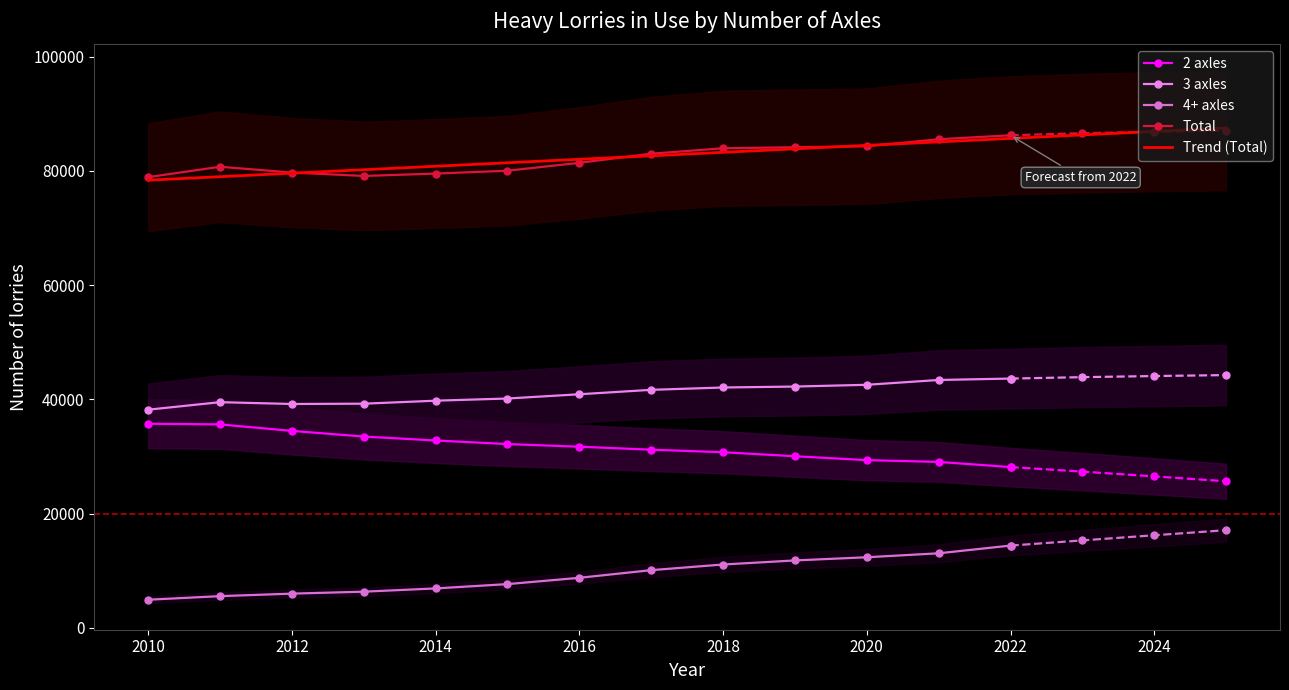

True or false: Total and 4+ axles intersect in this chart.

False